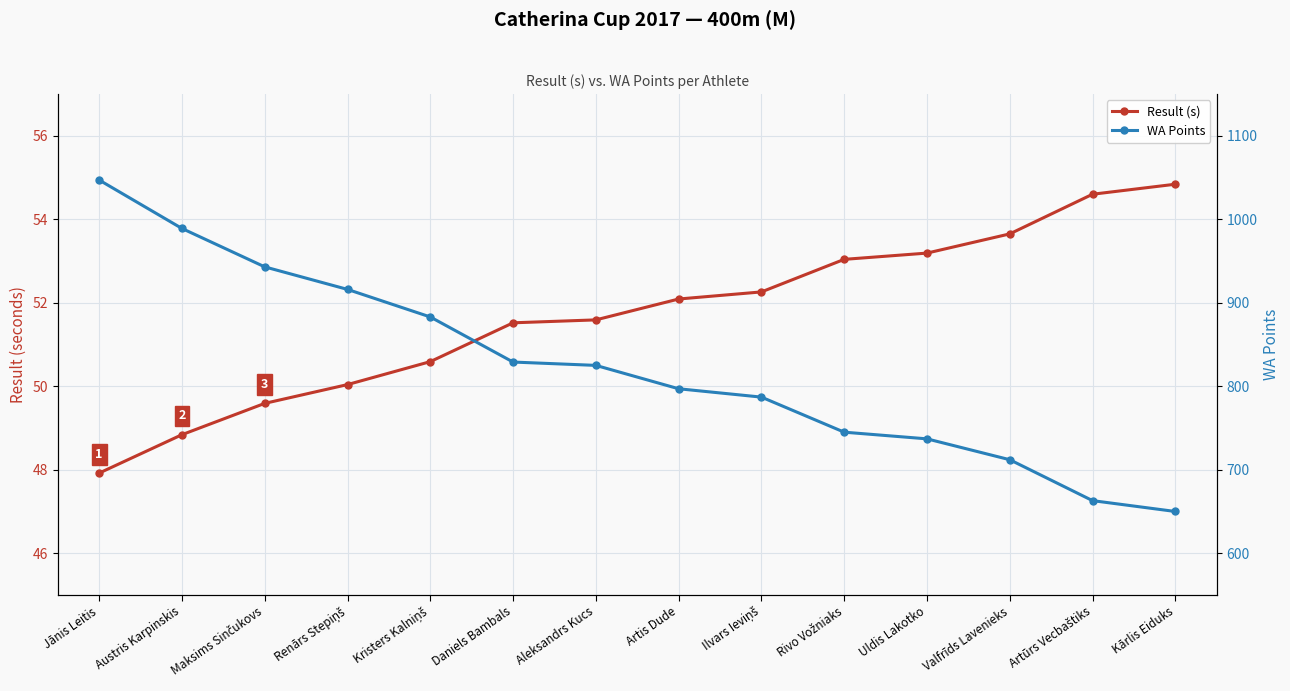

Is the value of WA Points at Maksims Sinčukovs greater than the value of Result (s) at Daniels Bambals?

Yes